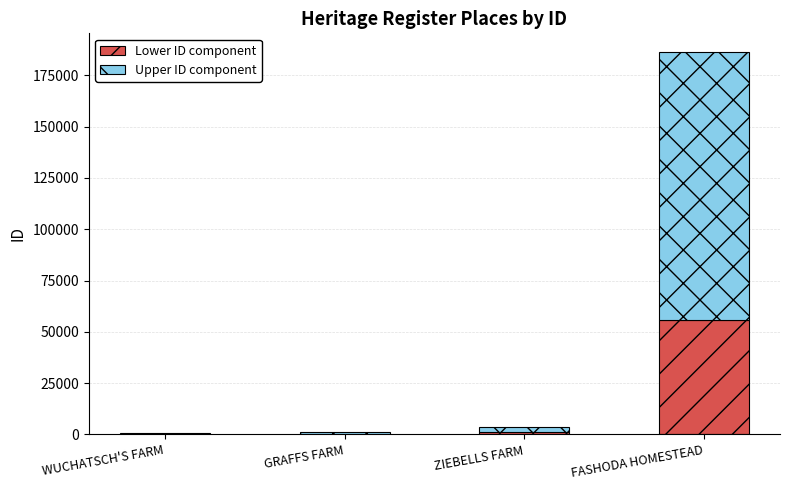

What is the maximum value for Lower ID component?

55872